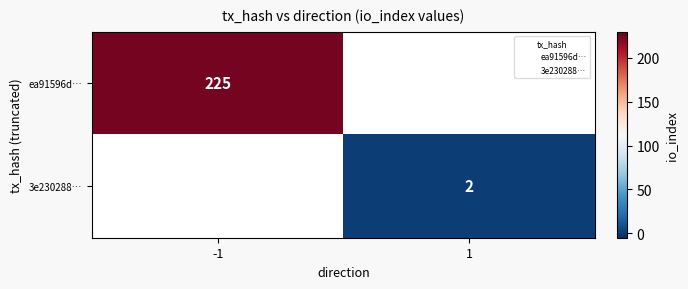

Which series has the widest spread of values?

ea91596d…